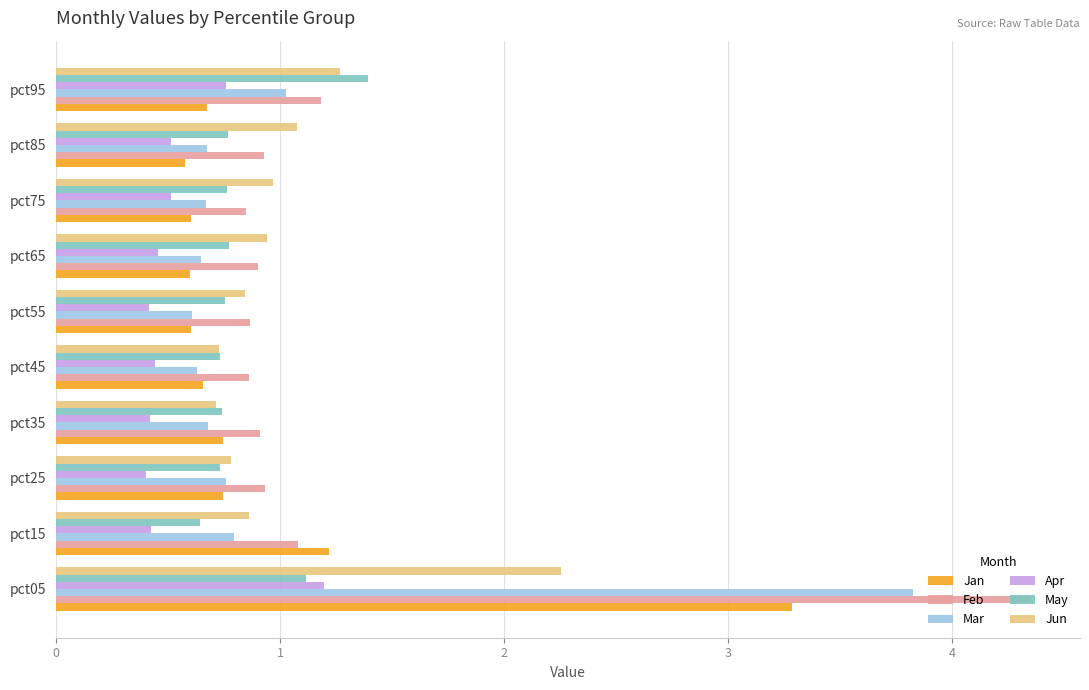

Which series has the largest range (max minus min)?

Feb